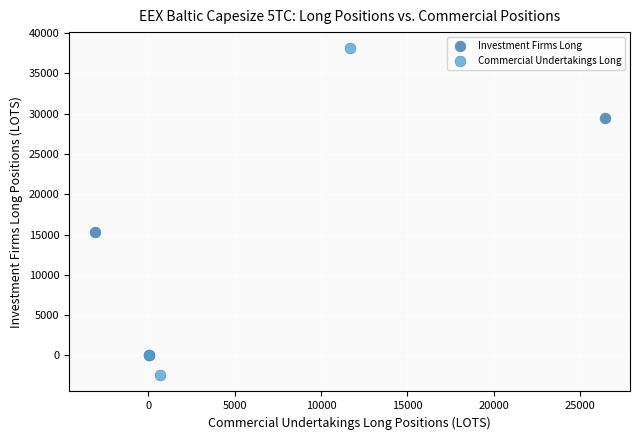

Which series contains the lowest Y value?

Commercial Undertakings Long